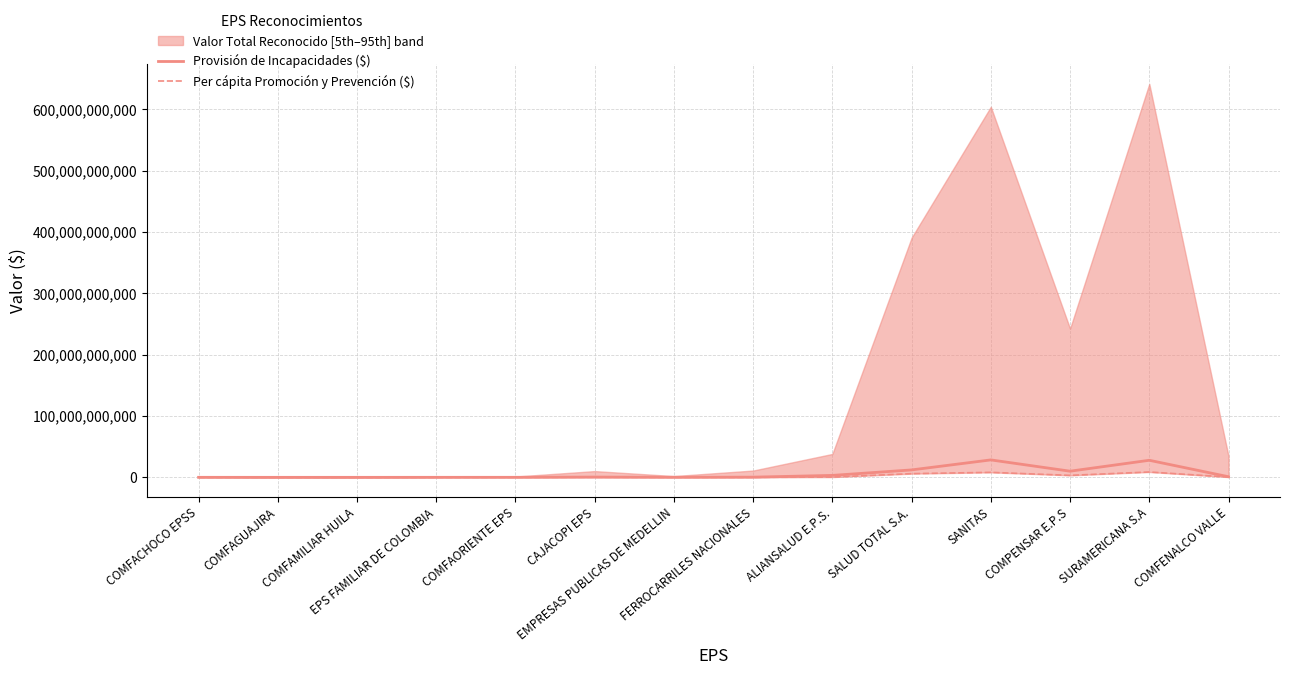

Reading left to right, transcribe all the data shown in this chart.

Provisión de Incapacidades ($): COMFACHOCO EPSS=32915091	COMFAGUAJIRA=44104	COMFAMILIAR HUILA=89588	EPS FAMILIAR DE COLOMBIA=32701286	COMFAORIENTE EPS=52411561	CAJACOPI EPS=440383008	EMPRESAS PUBLICAS DE MEDELLIN=87350192	FERROCARRILES NACIONALES=303077721	ALIANSALUD E.P.S.=3163939798	SALUD TOTAL S.A.=12114222980	SANITAS=28428063858	COMPENSAR E.P.S=10027250933	SURAMERICANA S.A=27819713069	COMFENALCO VALLE=989527290
Per cápita Promoción y Prevención ($): COMFACHOCO EPSS=10854355	COMFAGUAJIRA=15497	COMFAMILIAR HUILA=33544	EPS FAMILIAR DE COLOMBIA=11909613	COMFAORIENTE EPS=21912465	CAJACOPI EPS=166295109	EMPRESAS PUBLICAS DE MEDELLIN=15357906	FERROCARRILES NACIONALES=62106687	ALIANSALUD E.P.S.=433663328	SALUD TOTAL S.A.=6031666841	SANITAS=8140023186	COMPENSAR E.P.S=3243186977	SURAMERICANA S.A=8724939447	COMFENALCO VALLE=427750945